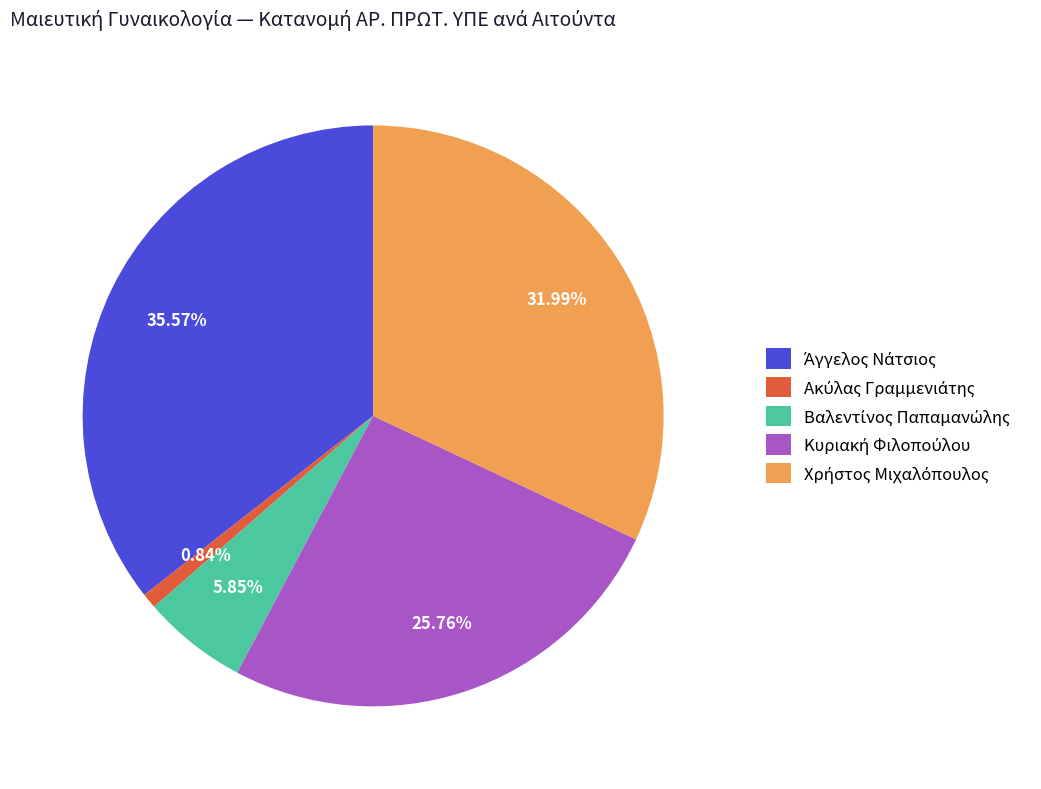

Does any single category account for the majority?

No